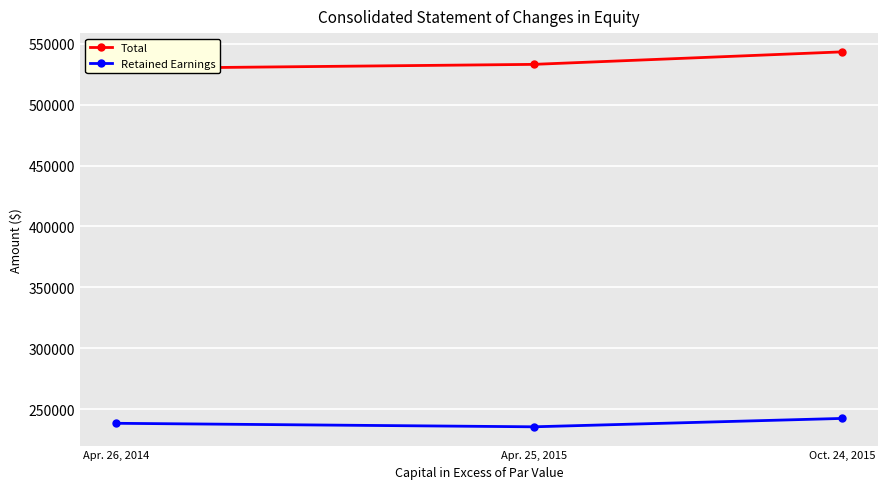

How many data points does each series have?

3